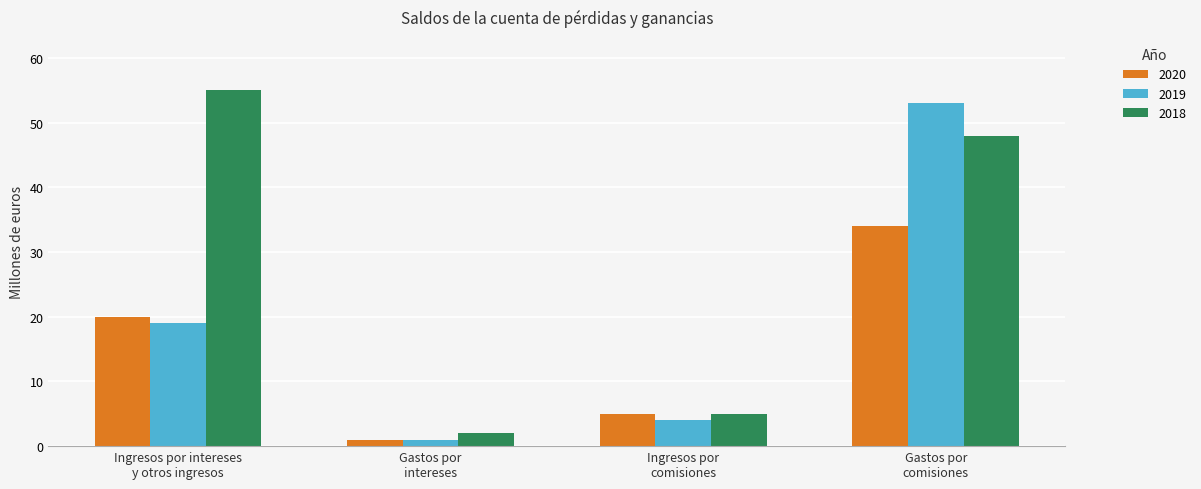

How many series are shown in this chart?

3